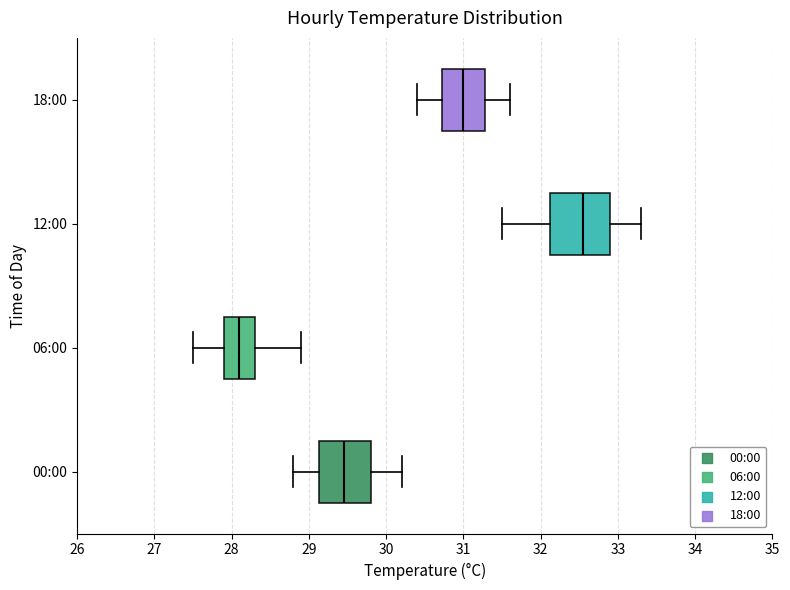

Where is the right edge of the box for 00:00 on the x-axis? The values are not printed on the chart, so give them approximately, as read against the axis.

29.8